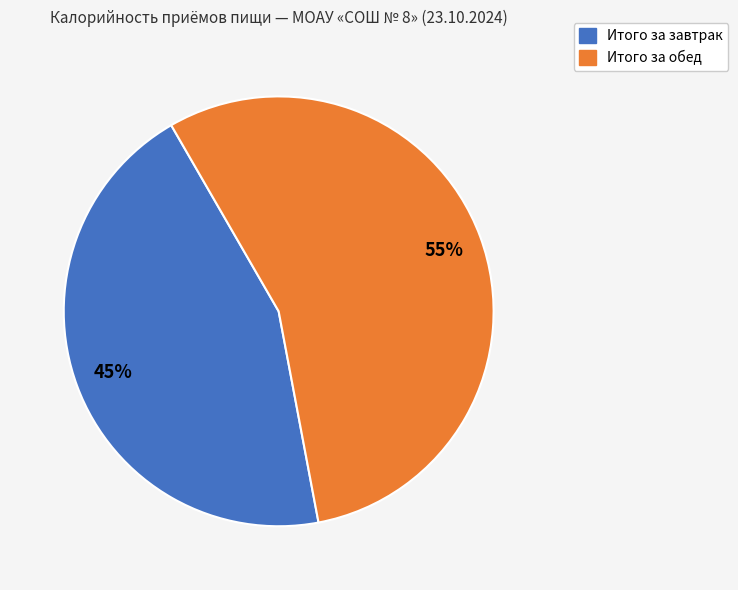

How many slices are in this pie chart?

2